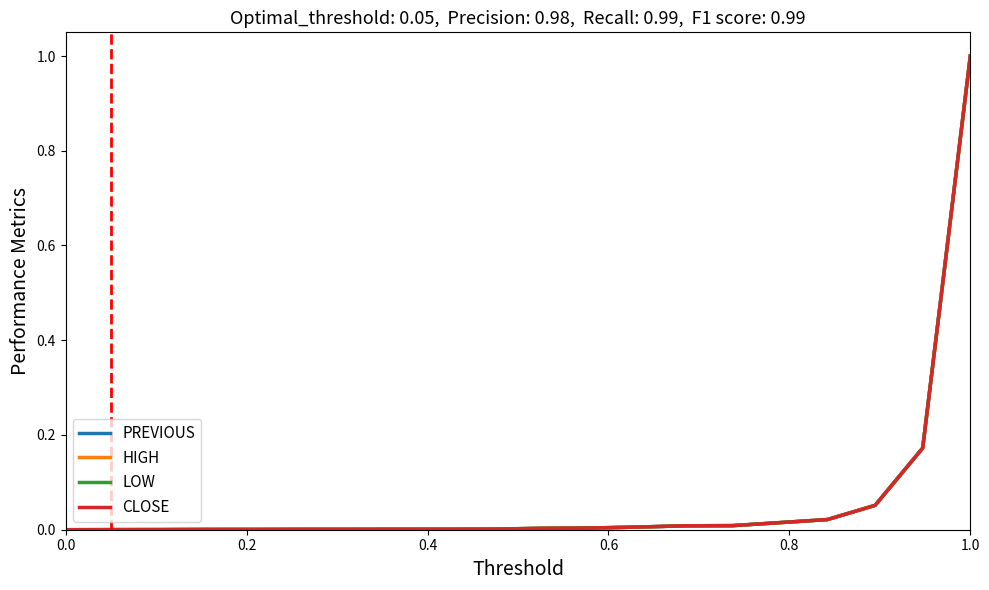

Which category has the highest value across all series?

1.0